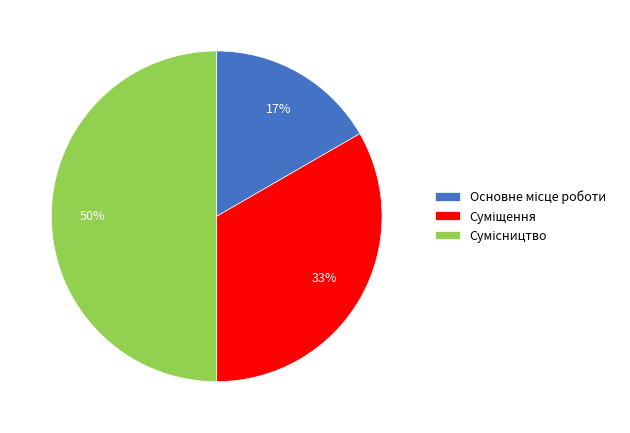

To the nearest percent, what is the average slice percentage?

33%